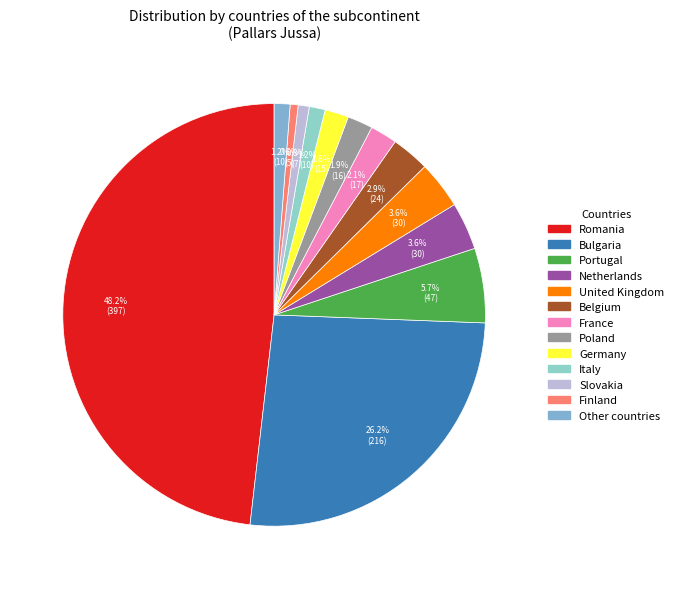

To the nearest percent, what portion does France represent?

2%